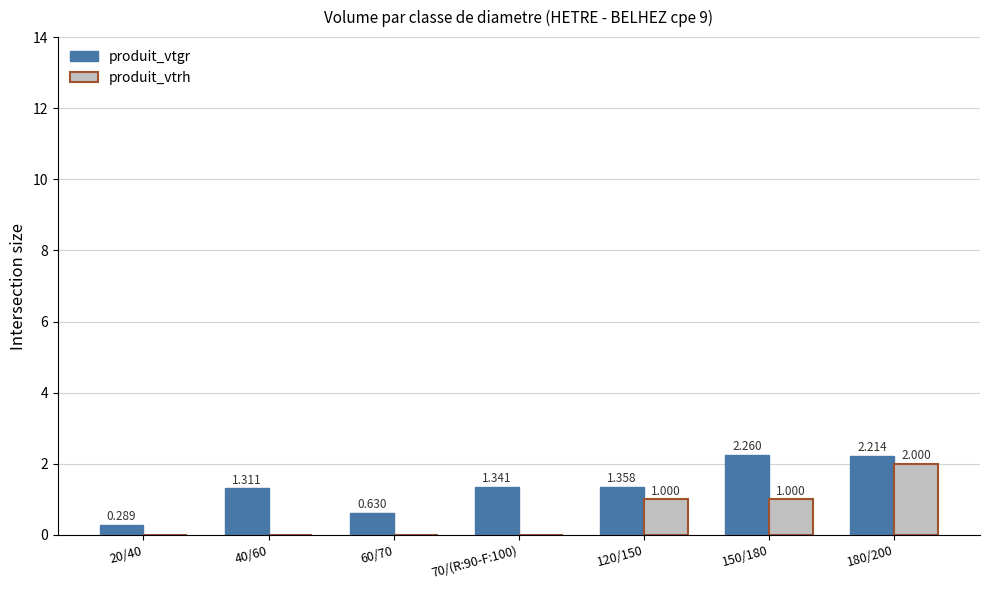

Which series has the largest total across all categories?

produit_vtgr